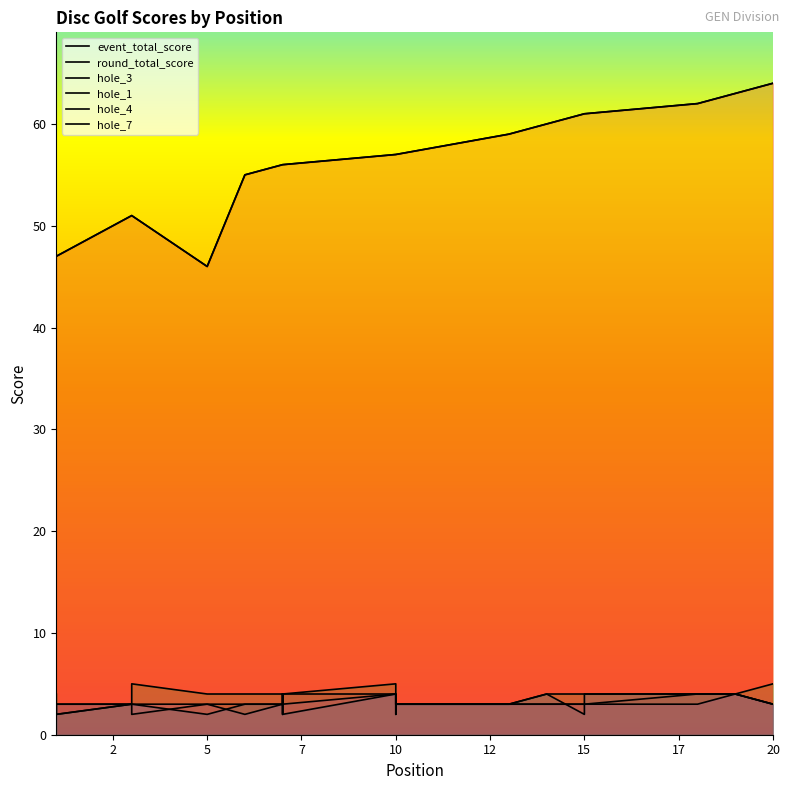

True or false: event_total_score has more than 0 interior local peaks.

False